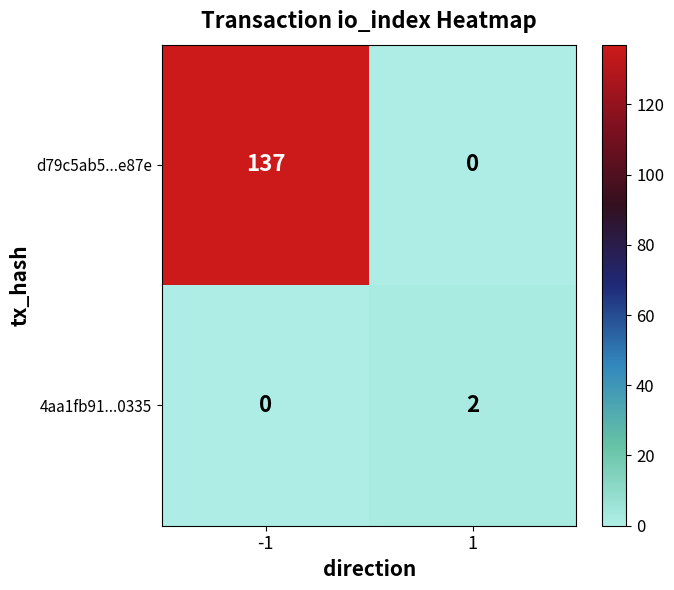

List the series in order of their overall mean, lowest first.

4aa1fb91...0335, d79c5ab5...e87e